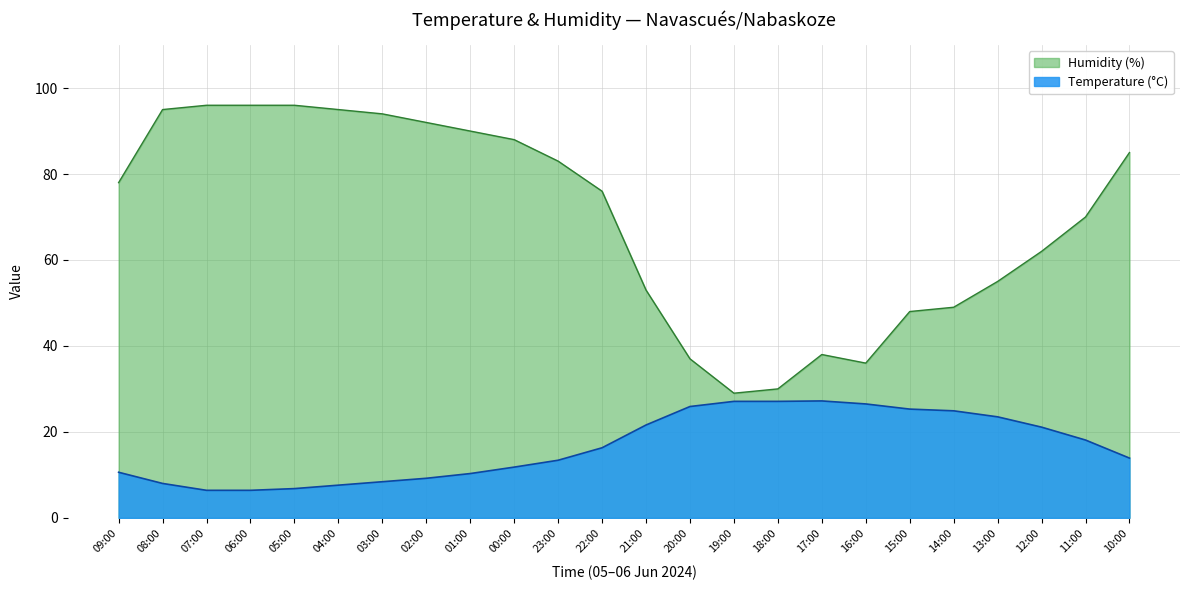

True or false: Humidity (%) and Temperature (°C) intersect in this chart.

False